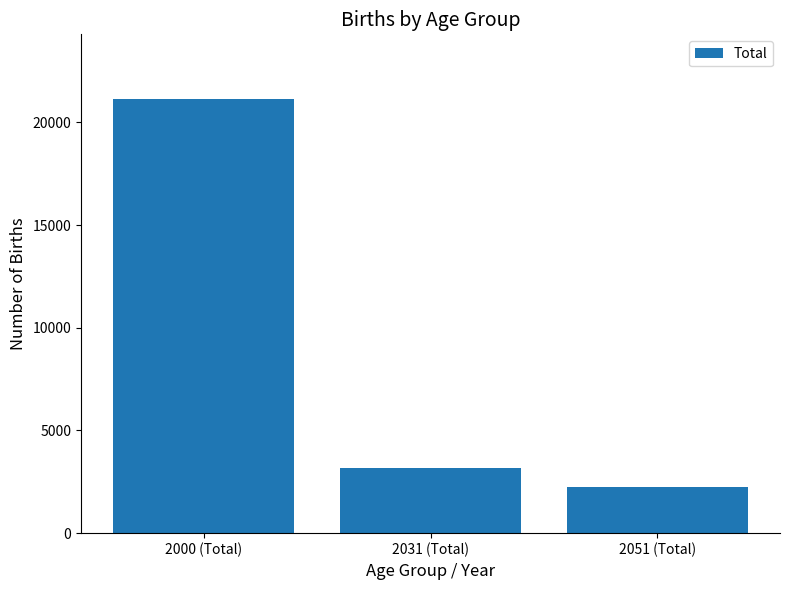

What is the value of the 2nd bar from the left?

3149